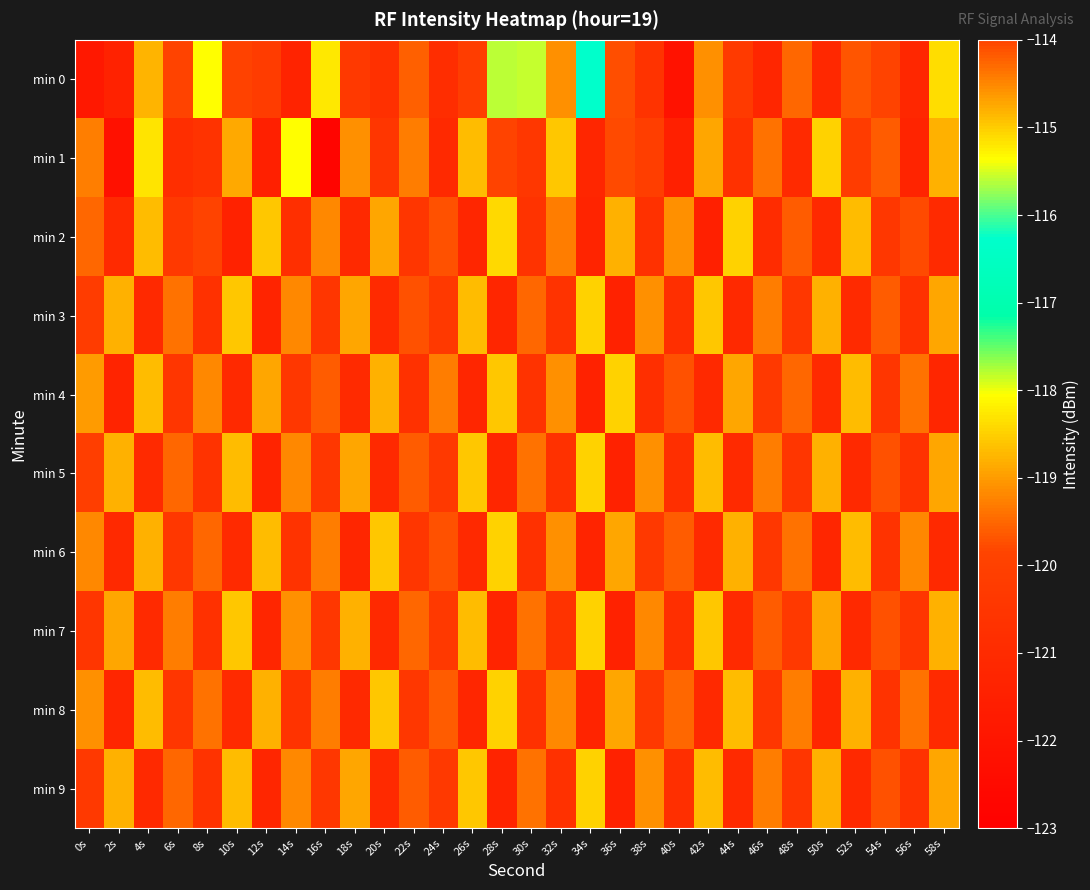

Which has a higher value, 22s or 6s?

22s